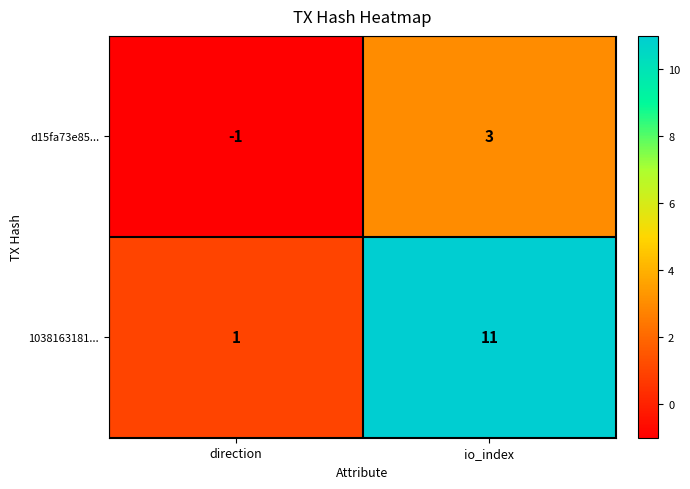

At how many categories does at least one series exceed 7?

1